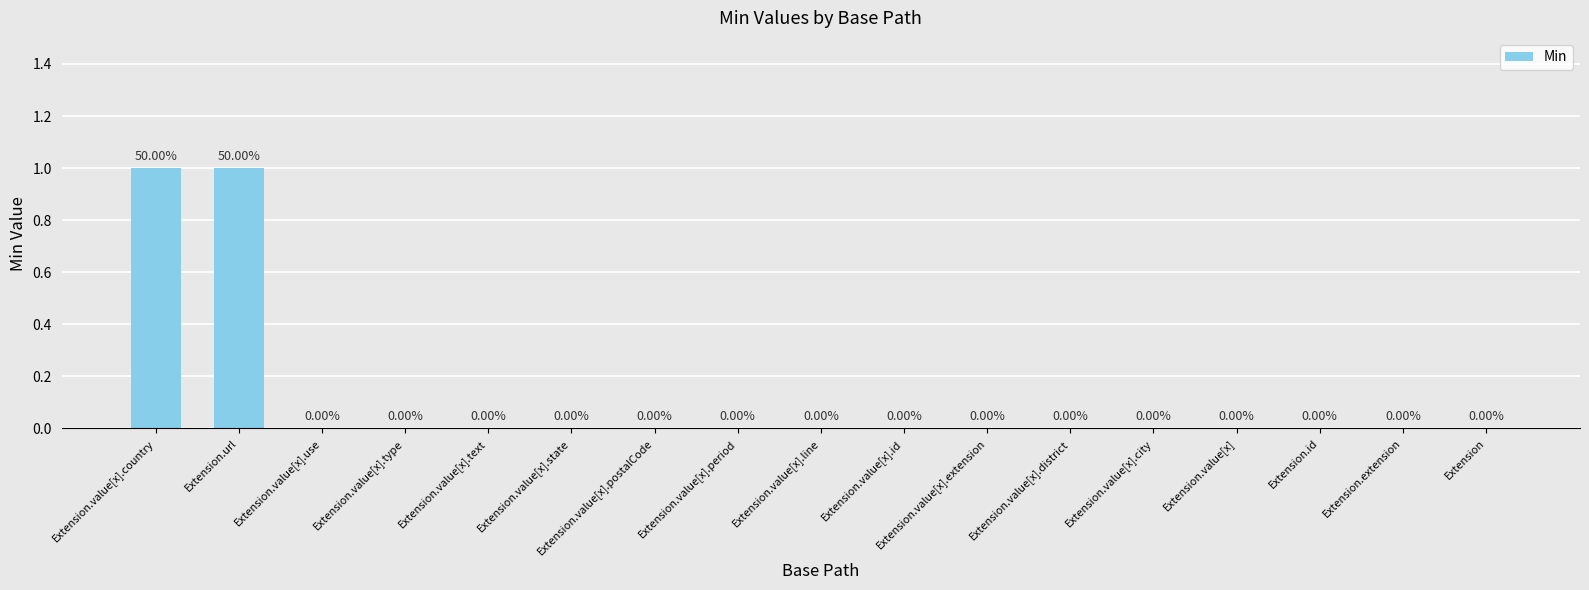

Reading right to left, transcribe all the data shown in this chart.

Extension=0	Extension.extension=0	Extension.id=0	Extension.value[x]=0	Extension.value[x].city=0	Extension.value[x].district=0	Extension.value[x].extension=0	Extension.value[x].id=0	Extension.value[x].line=0	Extension.value[x].period=0	Extension.value[x].postalCode=0	Extension.value[x].state=0	Extension.value[x].text=0	Extension.value[x].type=0	Extension.value[x].use=0	Extension.url=1	Extension.value[x].country=1